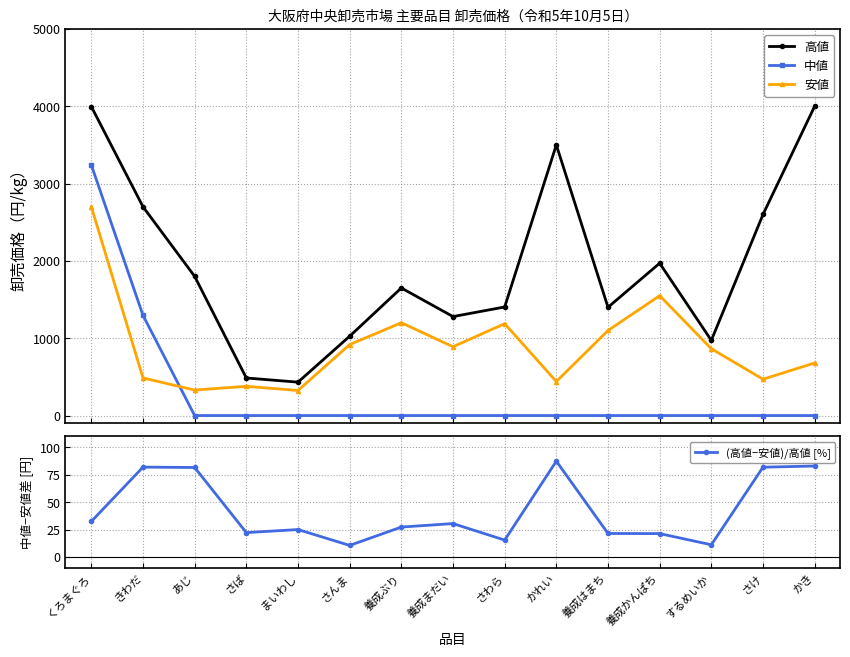

What is the difference between the maximum and minimum values in the 中値 series?

3240